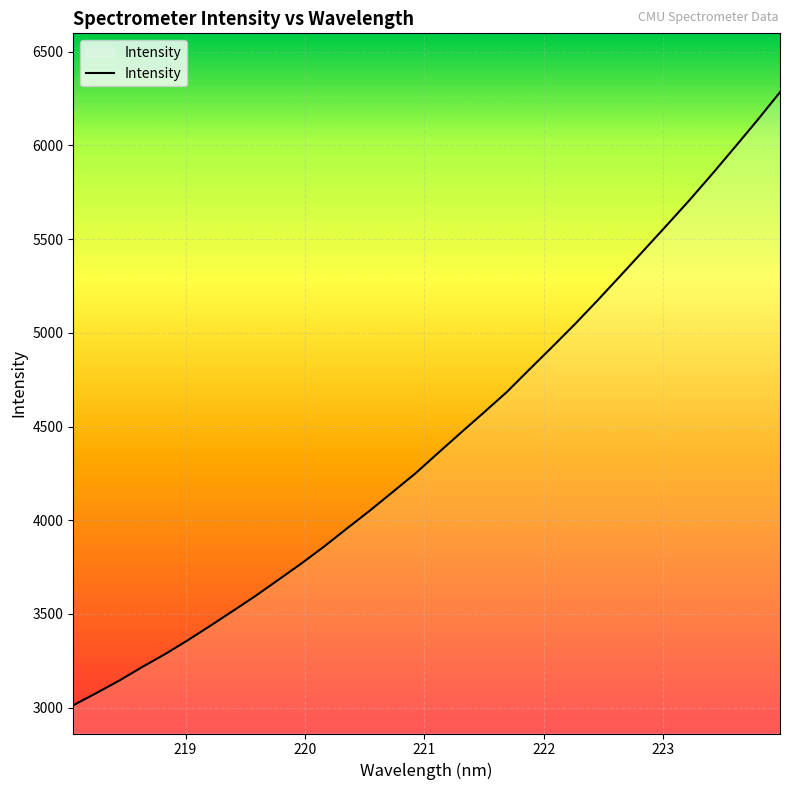

What is the maximum value shown in the chart?

6283.0